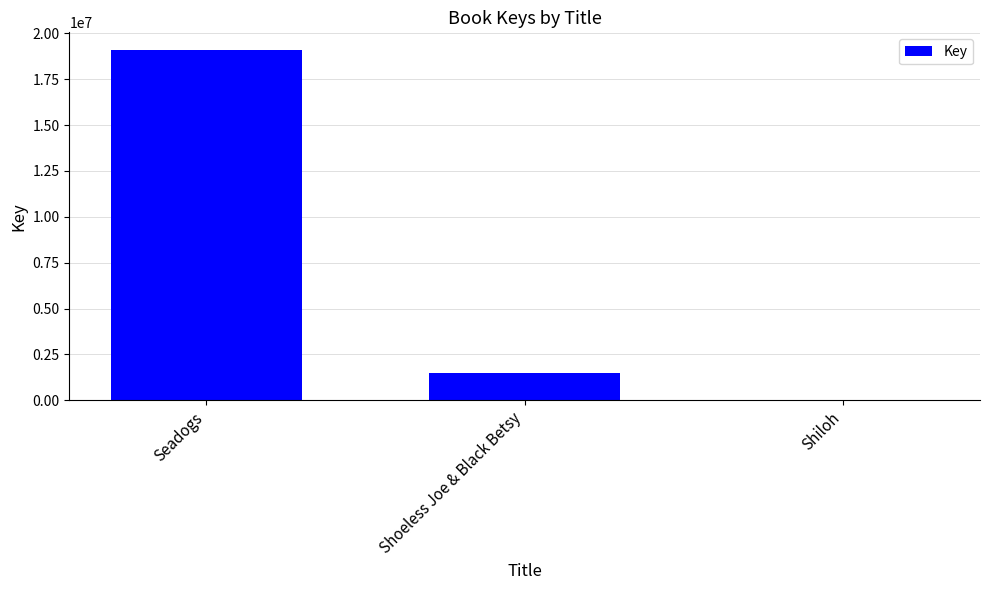

The value at Shoeless Joe & Black Betsy is 2375991. True or false?

False